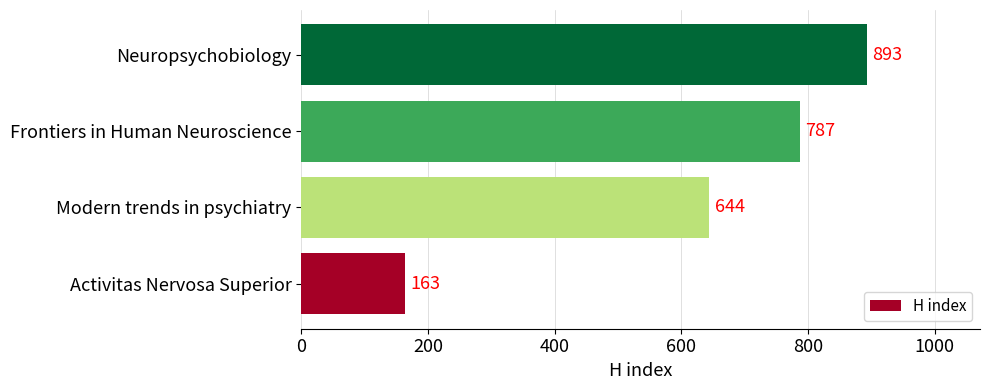

Are the bars horizontal?

Yes